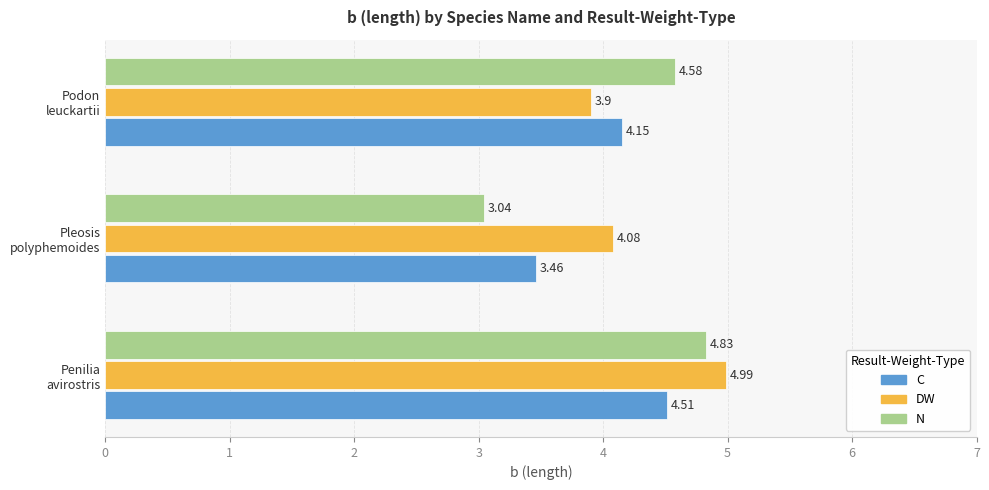

Which series has the largest total across all categories?

DW